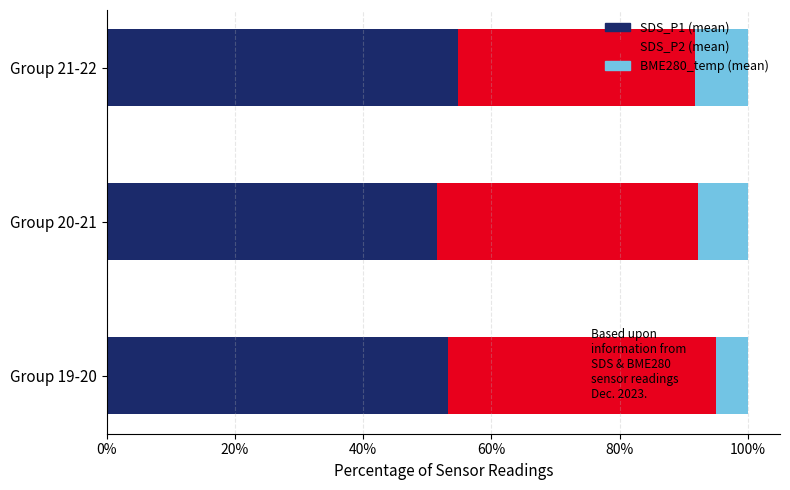

What is the total value across all series at Group 21-22?

100.0